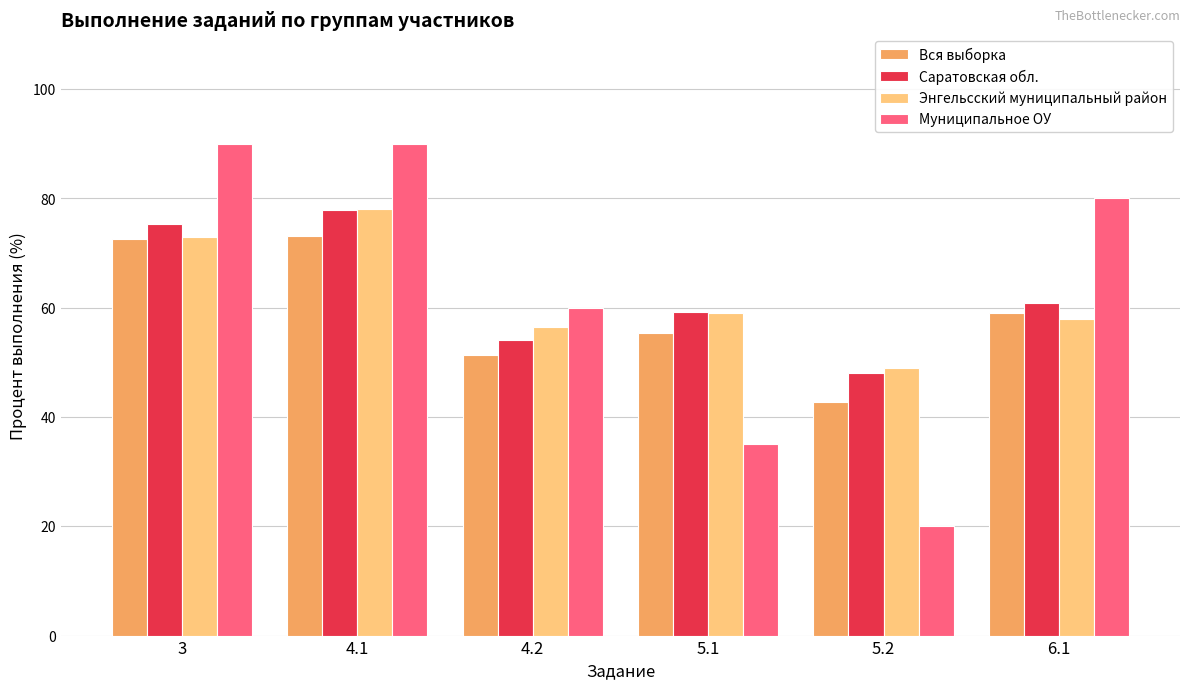

What is the total value across all series at 6.1?

257.8